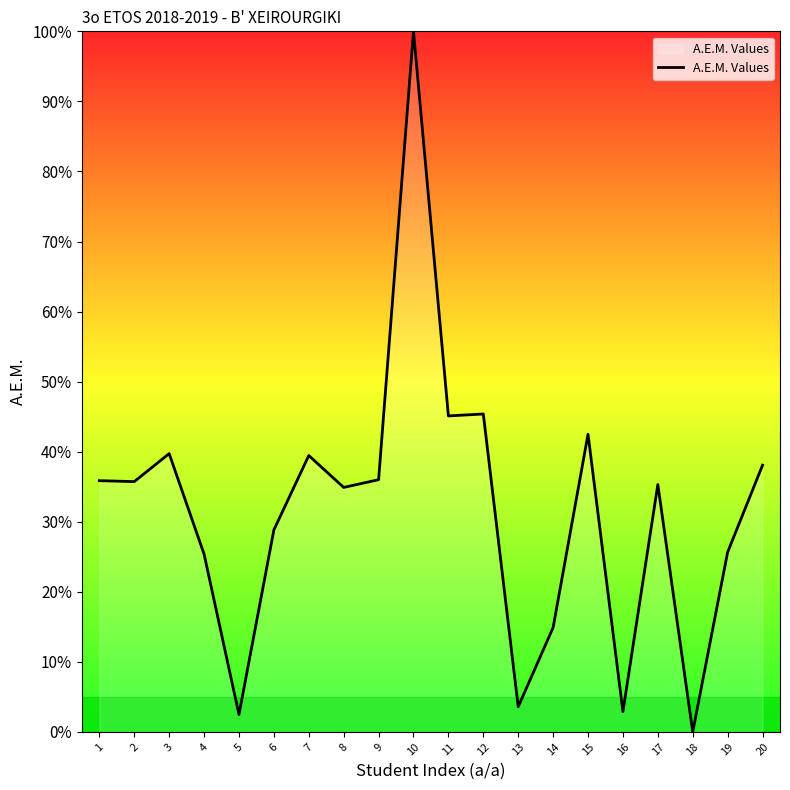

Which category has the lowest value across all series?

18